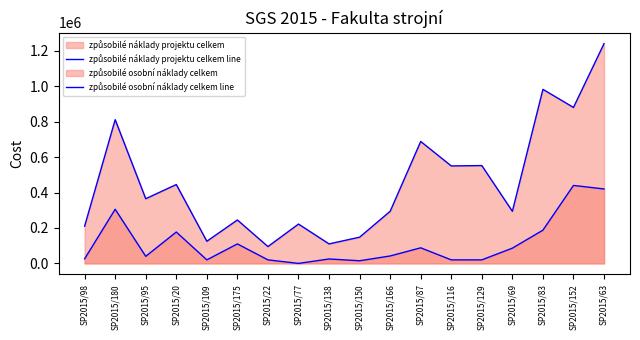

True or false: způsobilé náklady projektu celkem line and způsobilé osobní náklady celkem line cross at least once.

False